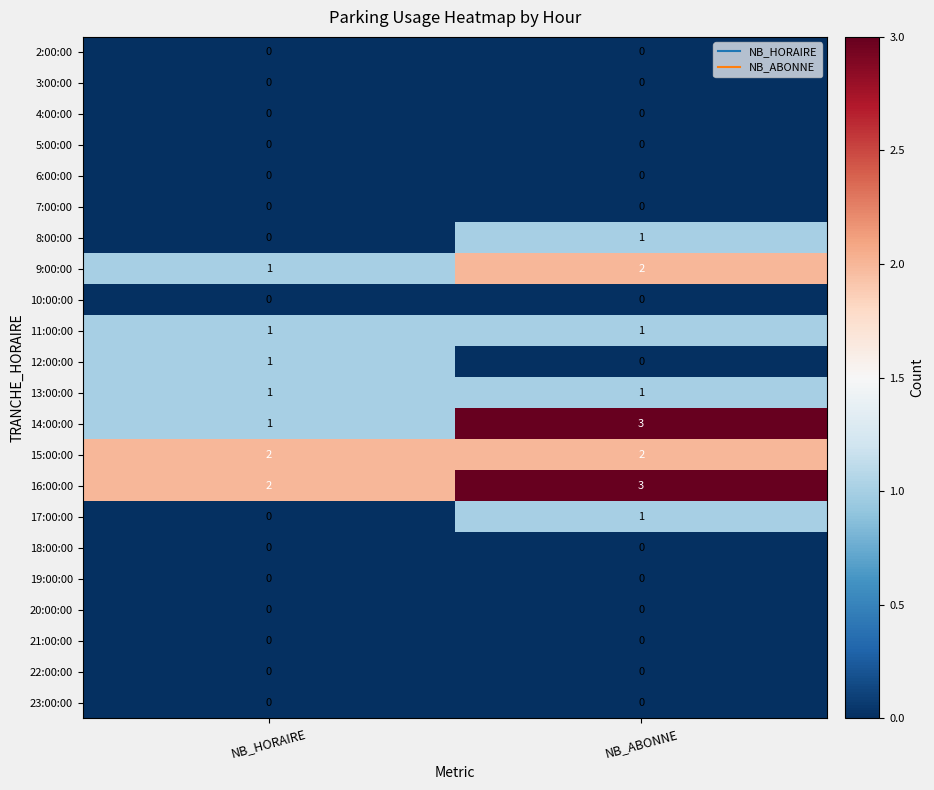

At which category is the sum across all series the highest?

NB_ABONNE